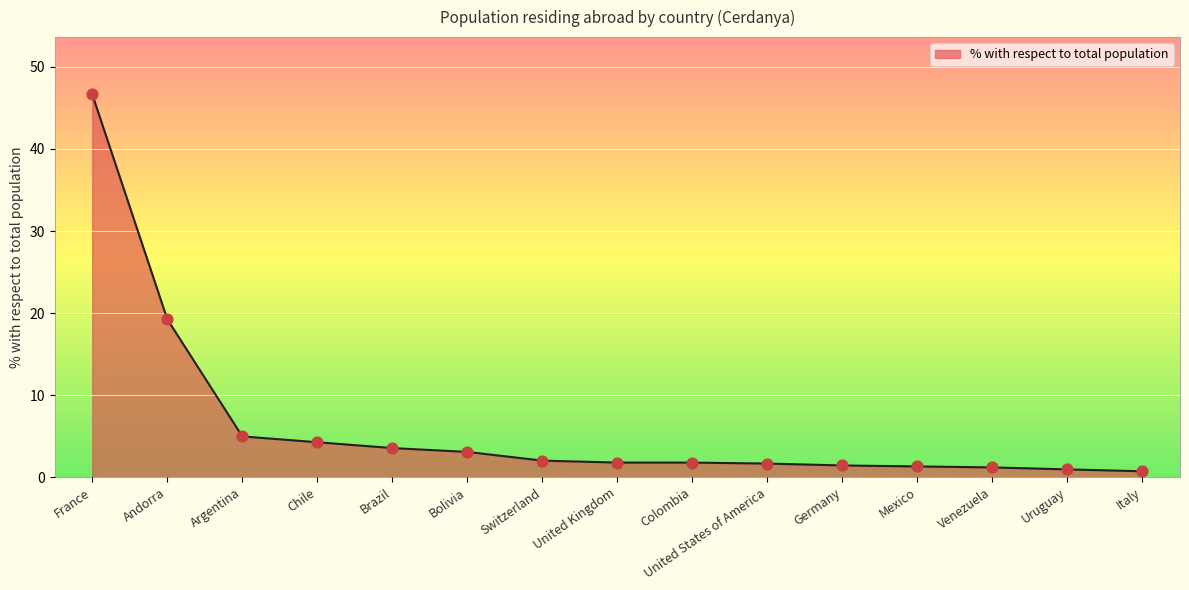

What is the change in value from Andorra to Argentina?

-14.3